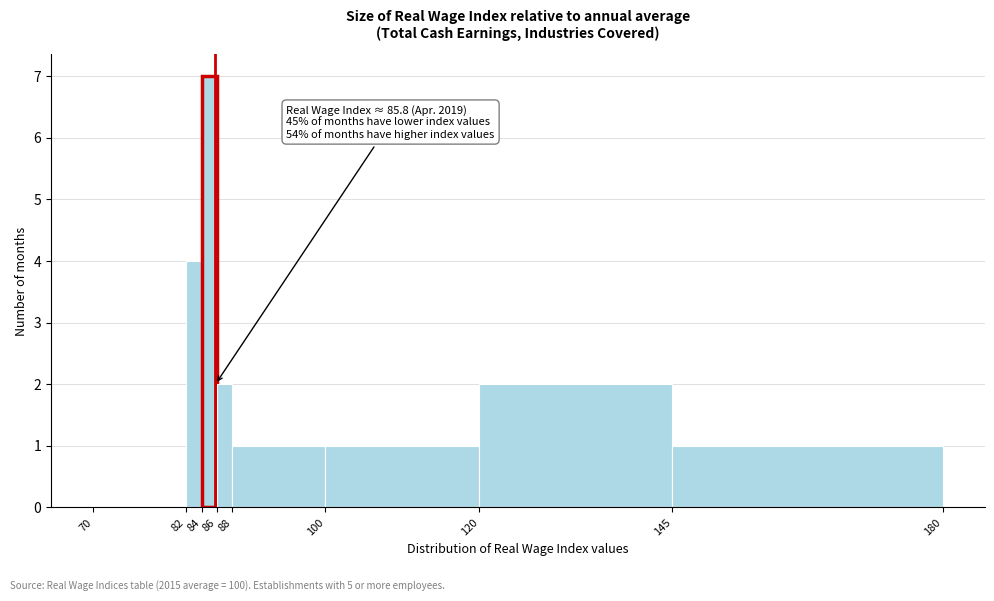

Over which range of the x-axis is the bar tallest?

84 to 86